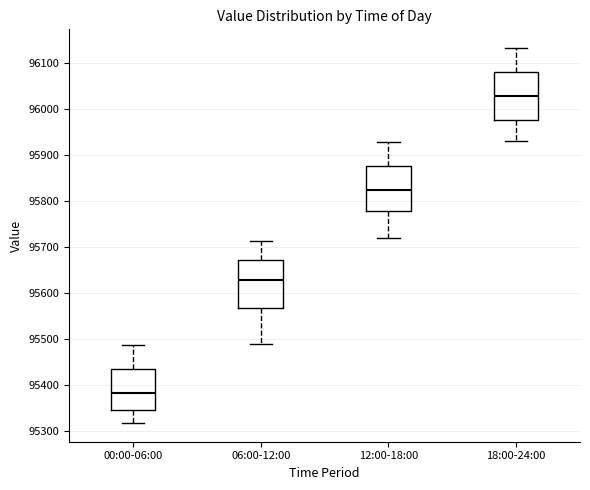

Reading left to right, transcribe this box plot: for each box, give where its median line is, the range the box spans, and where its two whiskers end, as read against the y-axis. The values are not printed on the chart, so give them approximately, as read against the axis.

00:00-06:00: median 95380, box 95350 to 95430, whiskers 95320 to 95490
06:00-12:00: median 95630, box 95570 to 95670, whiskers 95490 to 95710
12:00-18:00: median 95820, box 95780 to 95880, whiskers 95720 to 95930
18:00-24:00: median 96030, box 95980 to 96080, whiskers 95930 to 96130